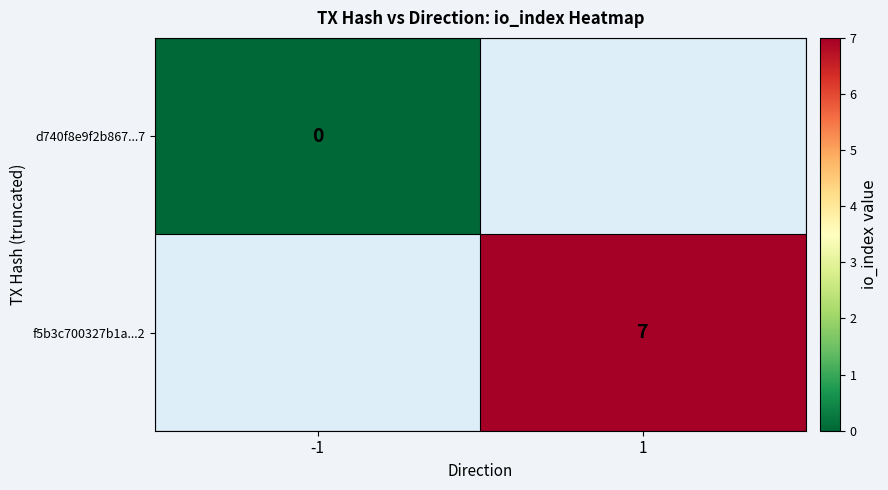

The f5b3c700327b1a...2 series shows 7 at 1. True or false?

True